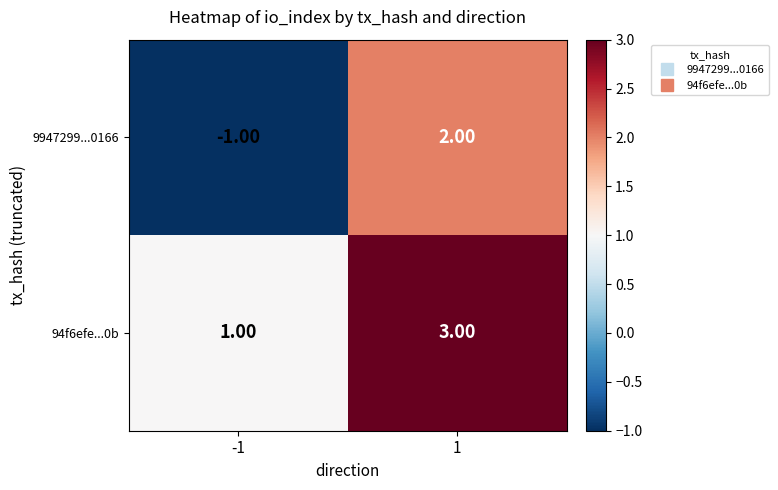

What is the sum of all 94f6efe...0b values?

4